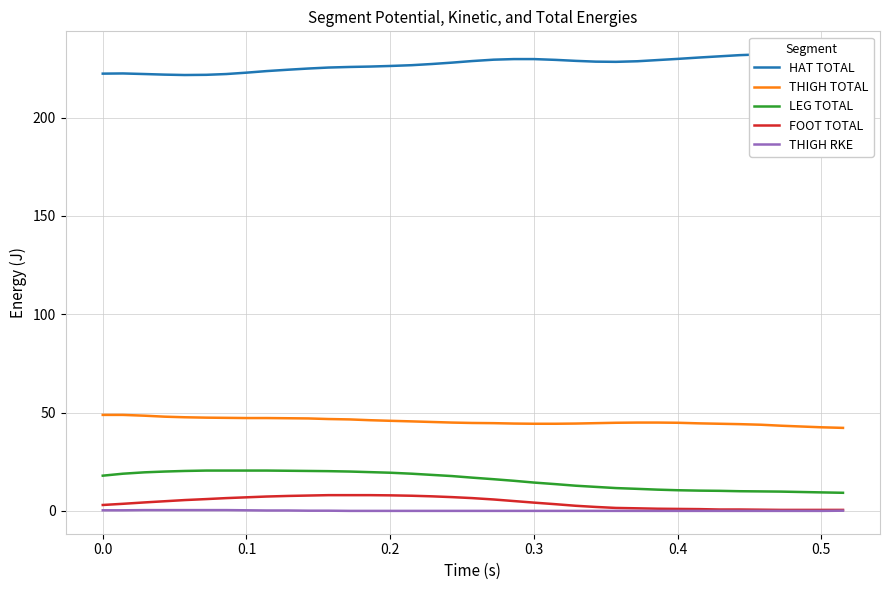

What are all the series names shown in the legend?

HAT TOTAL, THIGH TOTAL, LEG TOTAL, FOOT TOTAL, THIGH RKE